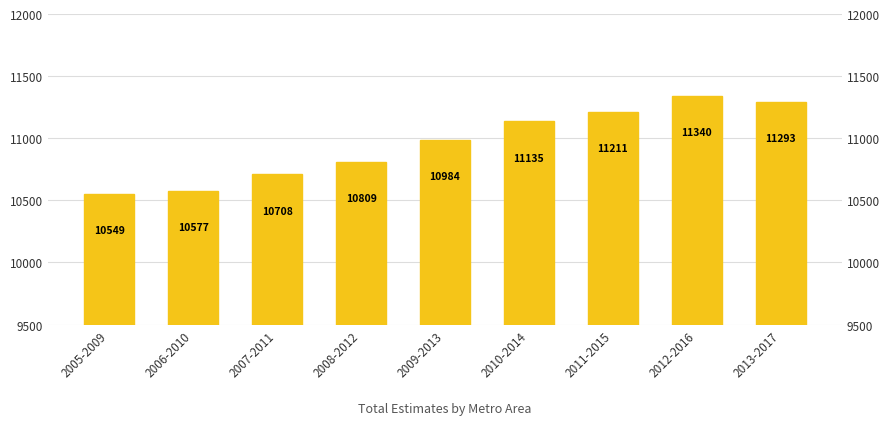

Which has a higher value, 2013-2017 or 2012-2016?

2012-2016